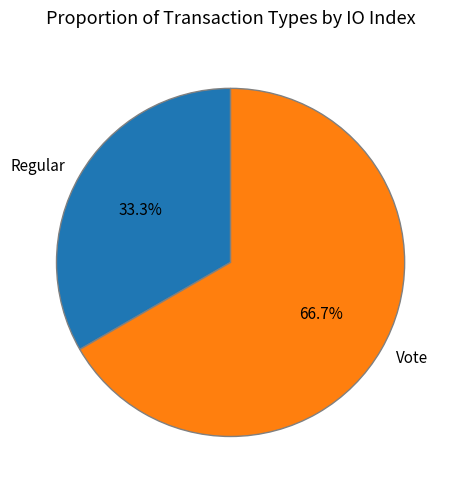

Combined, what portion of the pie is Vote and Regular?

100.0%